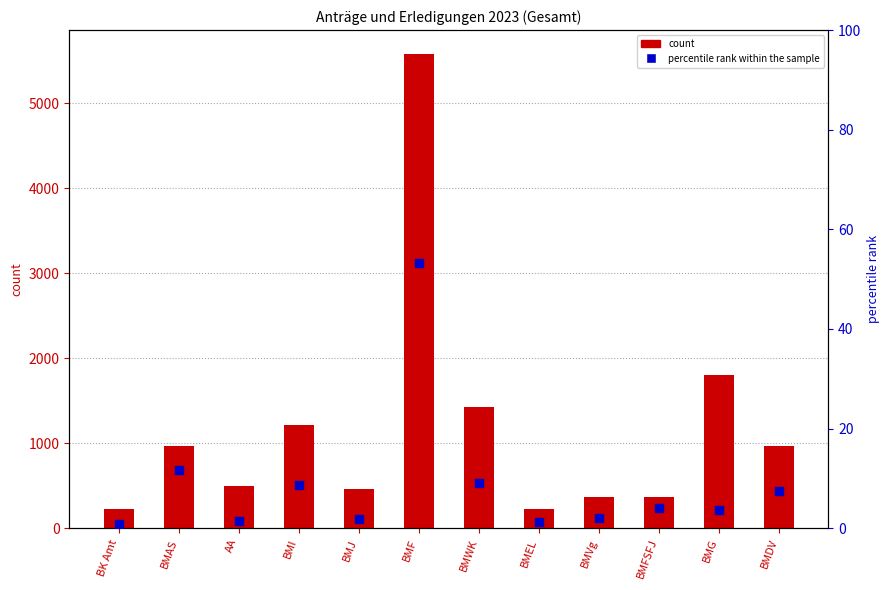

Which series contains the highest Y value?

Erledigungen und Bescheide in 2023